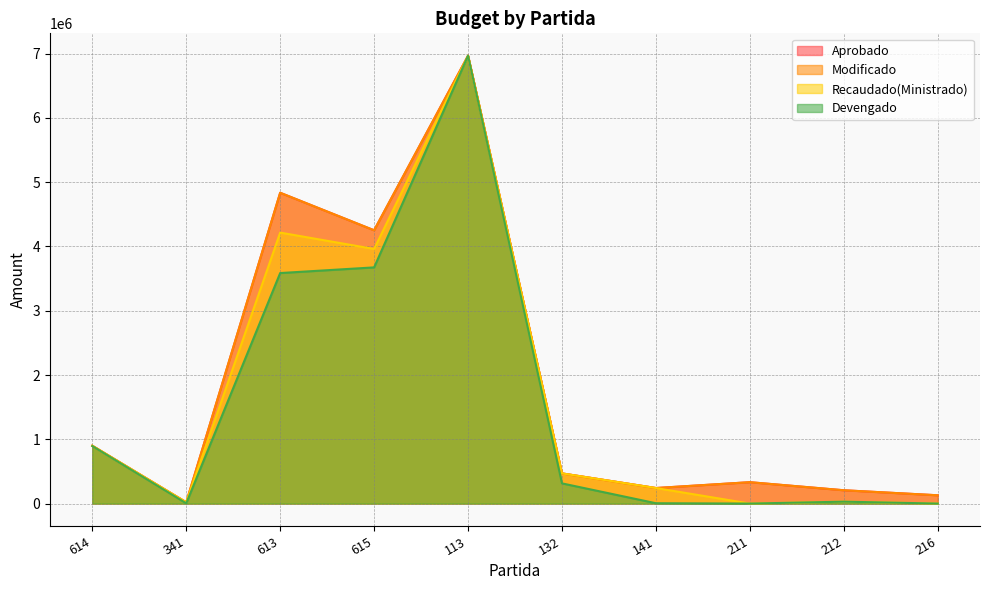

How many interior local peaks does the Recaudado(Ministrado) series have?

3